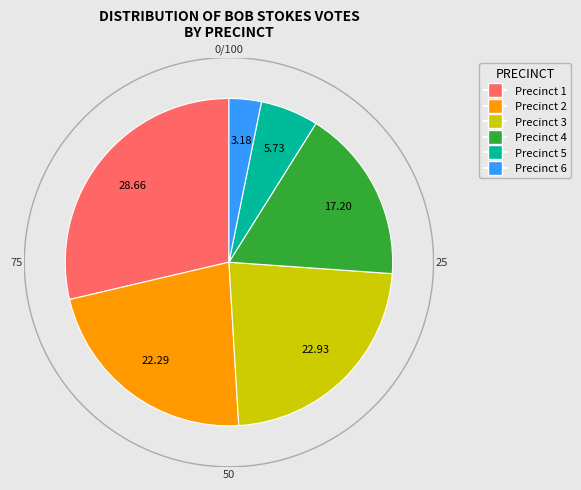

To the nearest percent, what is the average slice percentage?

17%